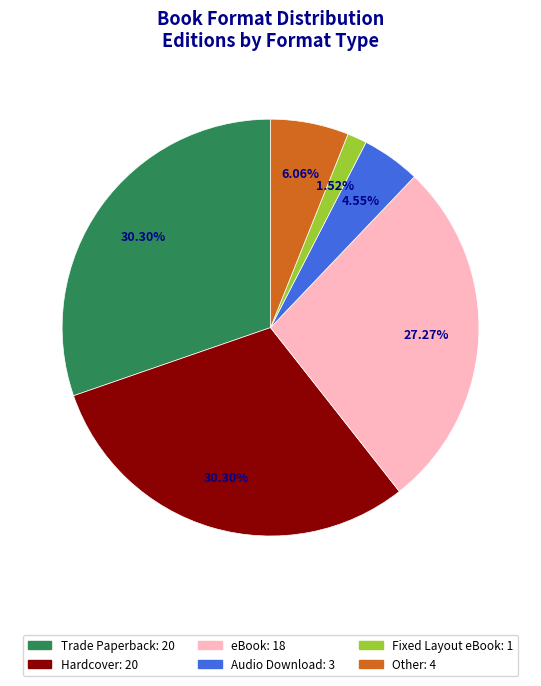

Does any single category account for the majority?

No